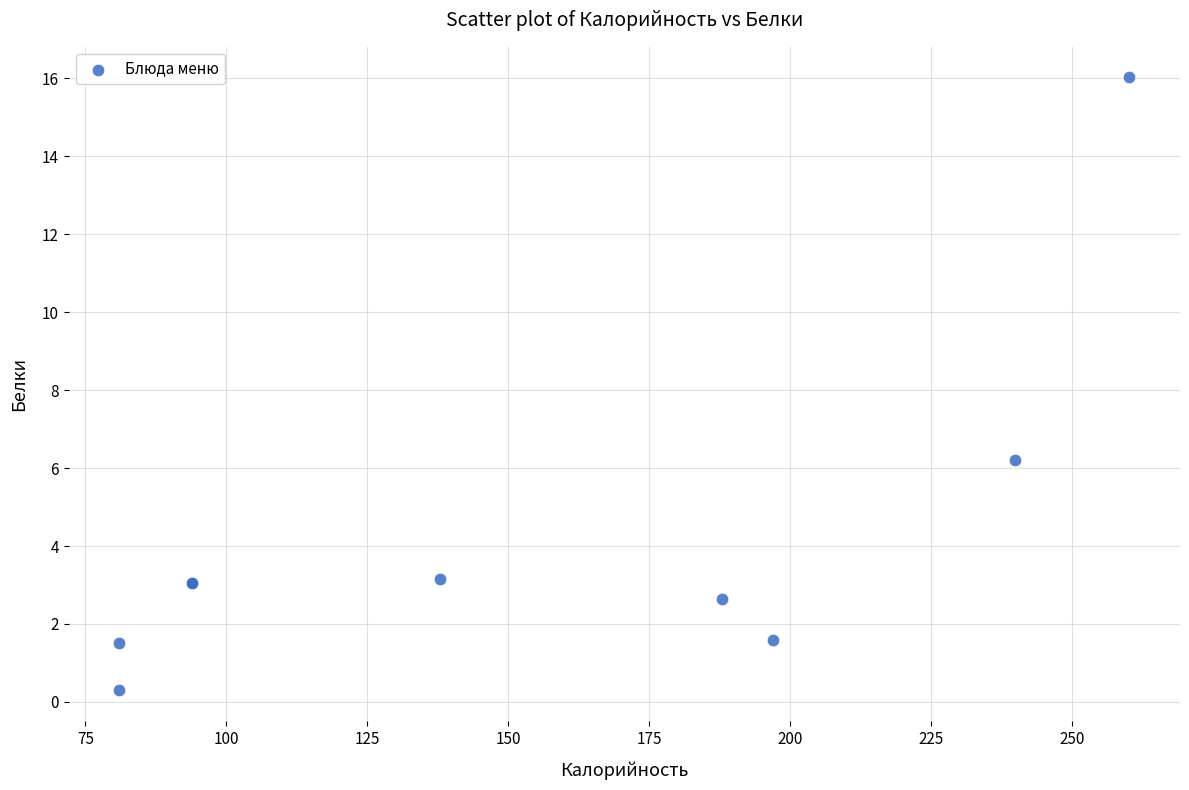

What Y value in the scatter plot is closest to 8?

6.2